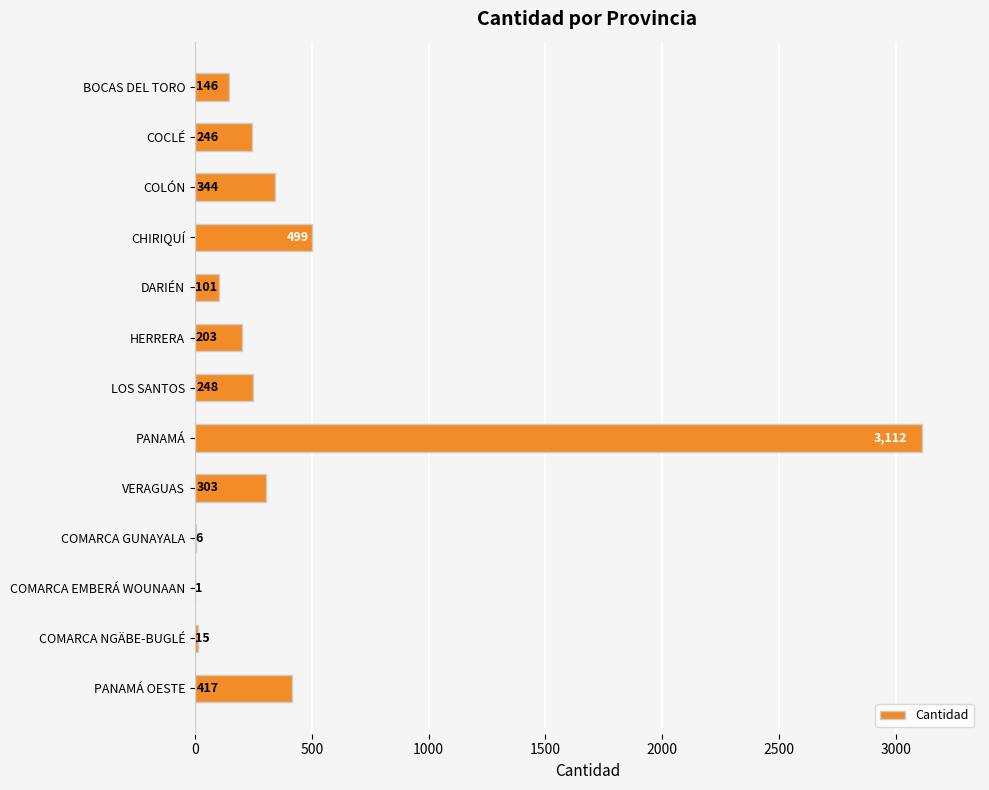

Where is the data nearest to the value 1556?

CHIRIQUÍ